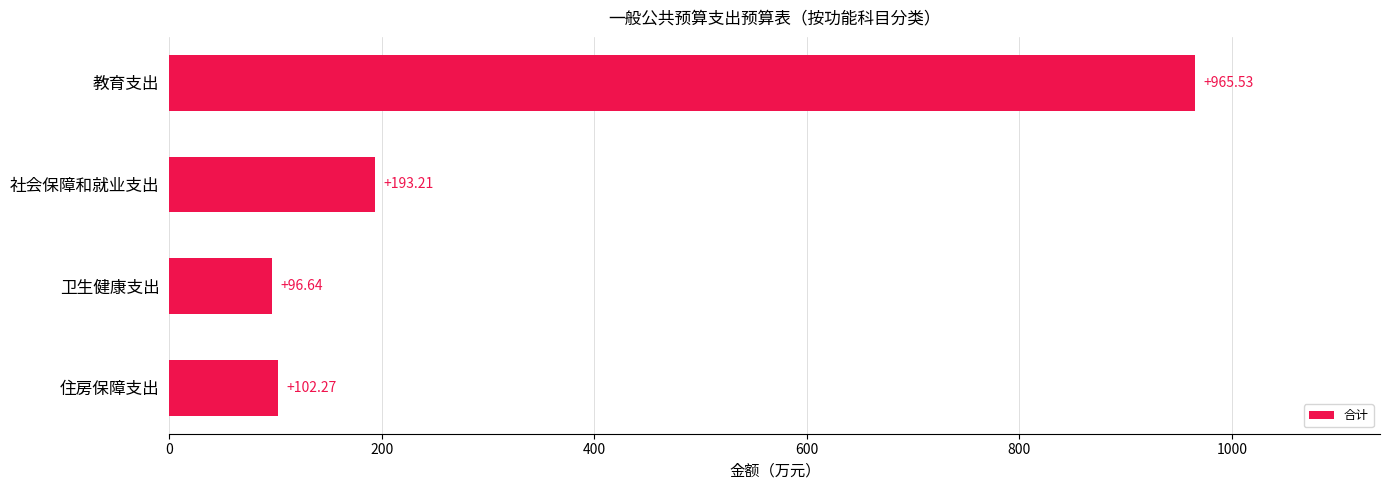

Rank the categories by value from highest to lowest.

教育支出, 社会保障和就业支出, 住房保障支出, 卫生健康支出